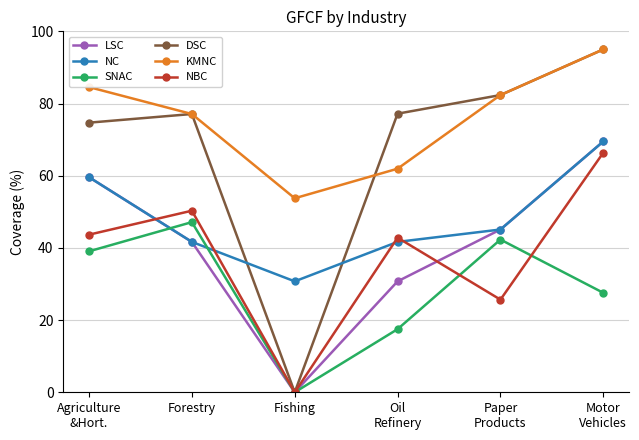

What is the difference between the second highest and second lowest values in the KMNC series?

22.6